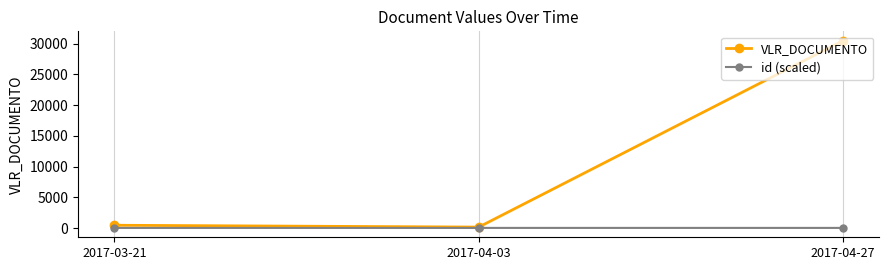

Rank the series by their maximum value, from highest to lowest.

VLR_DOCUMENTO, id (scaled)